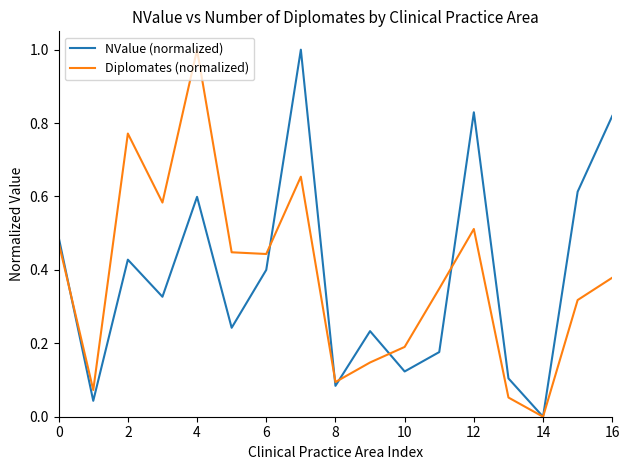

What is the highest value of the Diplomates (normalized) series?

1.0